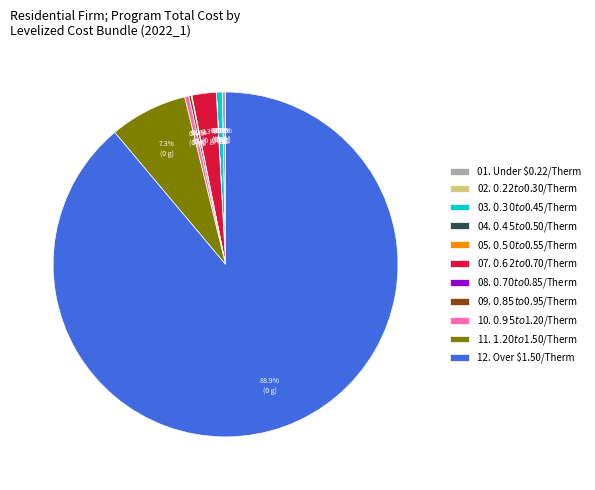

True or false: 03. $0.30 to $0.45/Therm accounts for 11% of the total.

False